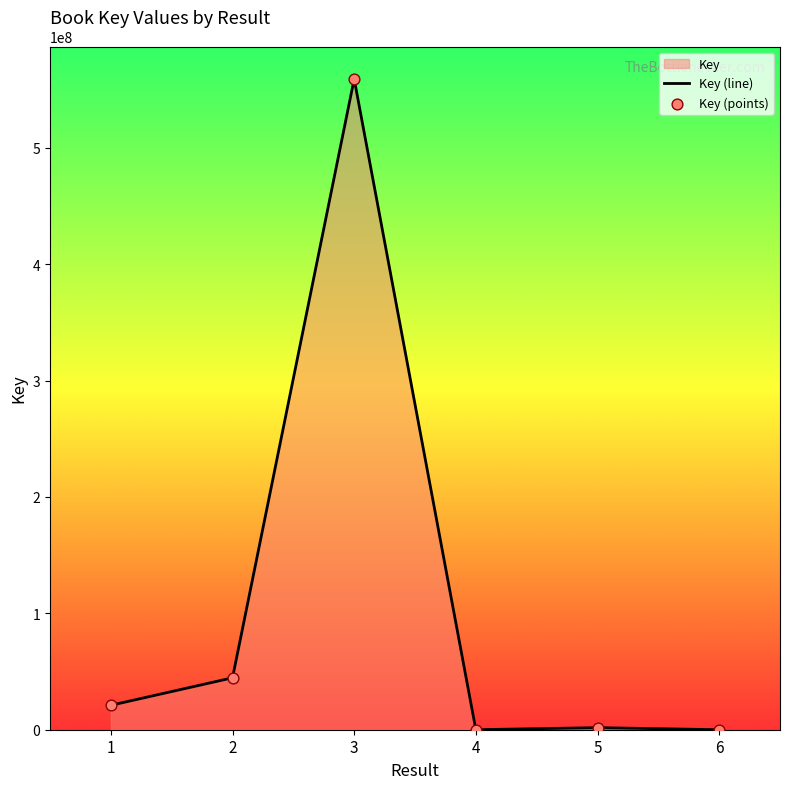

What is the change in value from 5 to 6?

-1762211